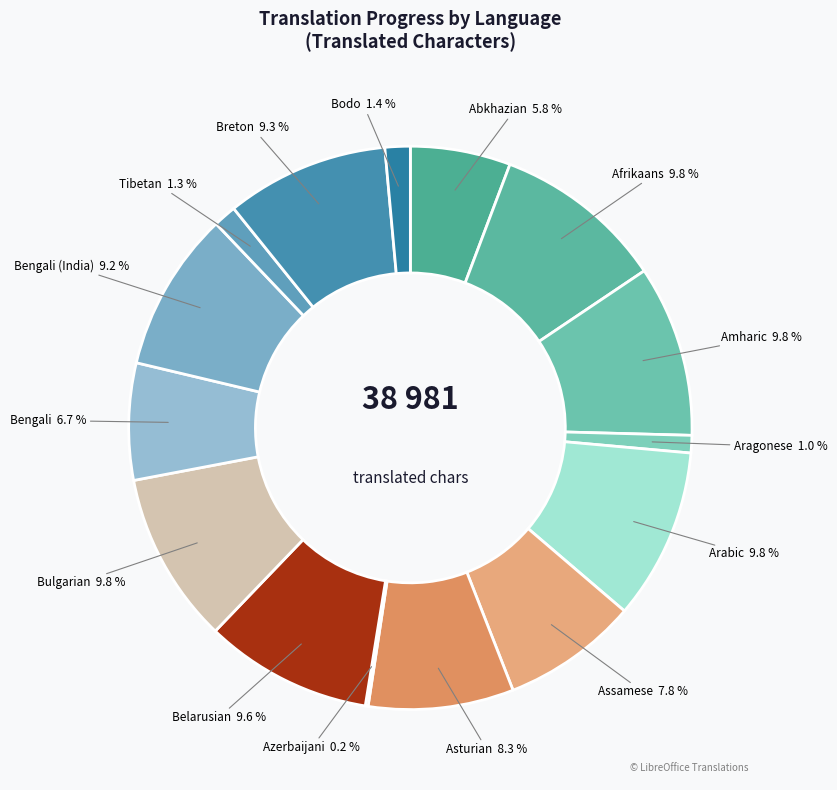

Between Tibetan and Arabic, which is larger?

Arabic